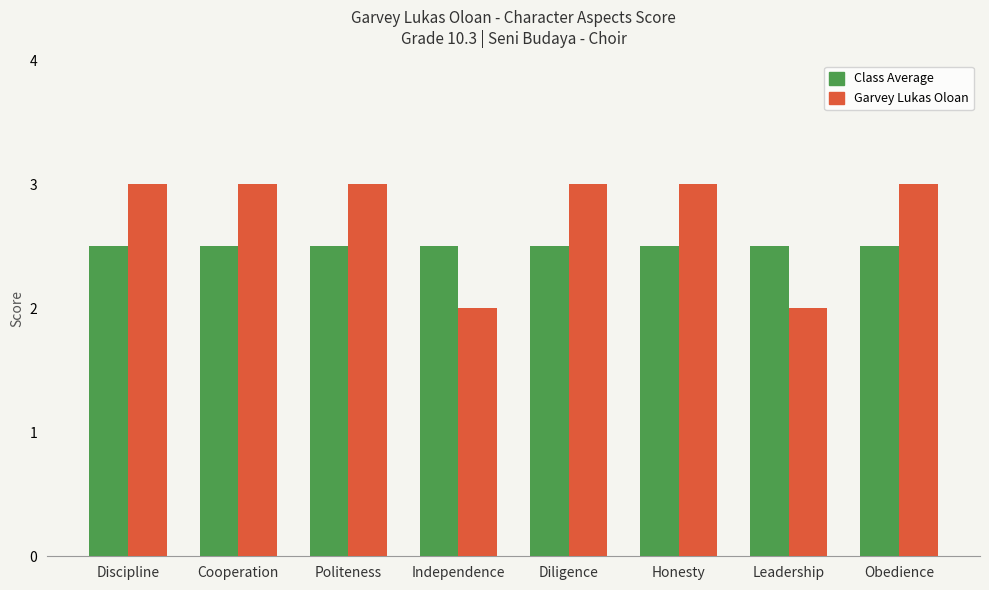

Rank the series by their maximum value, from highest to lowest.

Garvey Lukas Oloan, Class Average